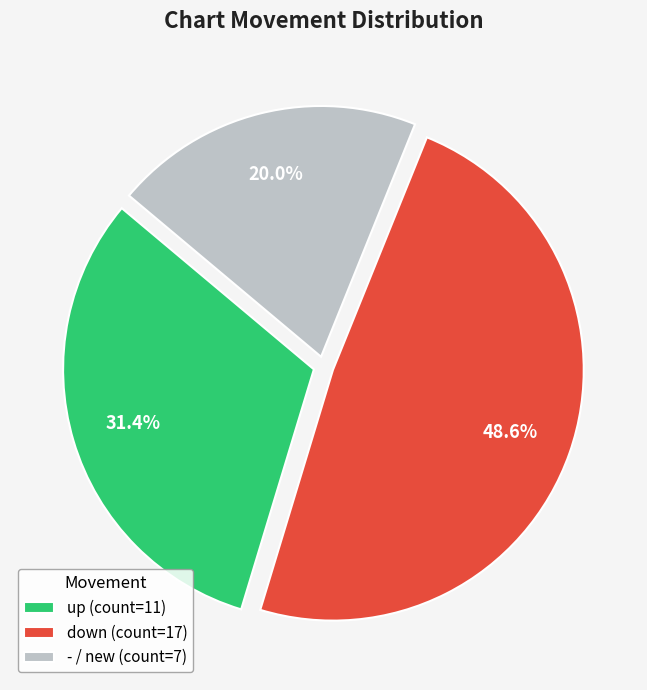

Does down represent more than half of the total?

No